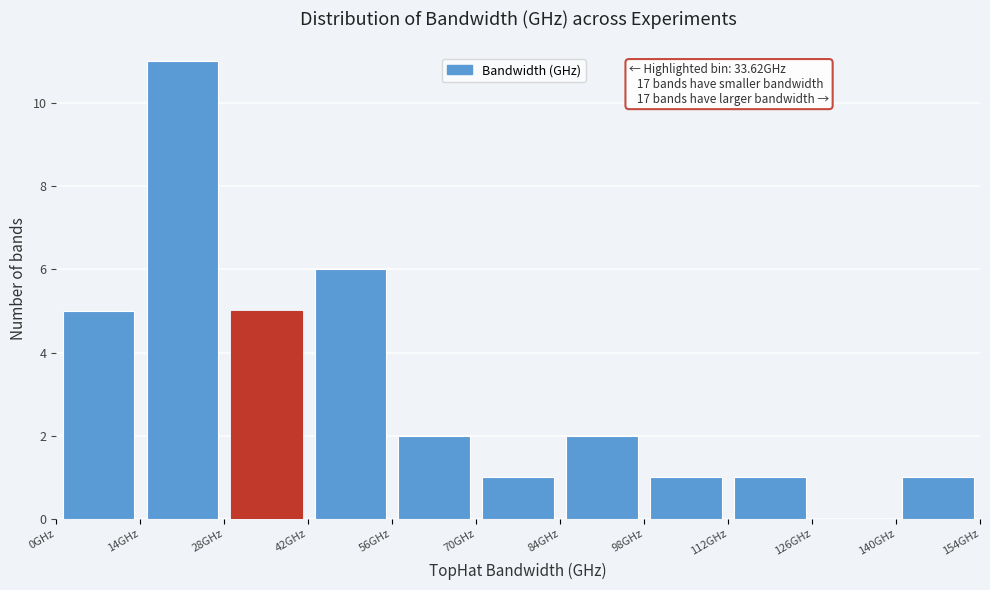

Over which range of the x-axis is the bar tallest?

14 to 28